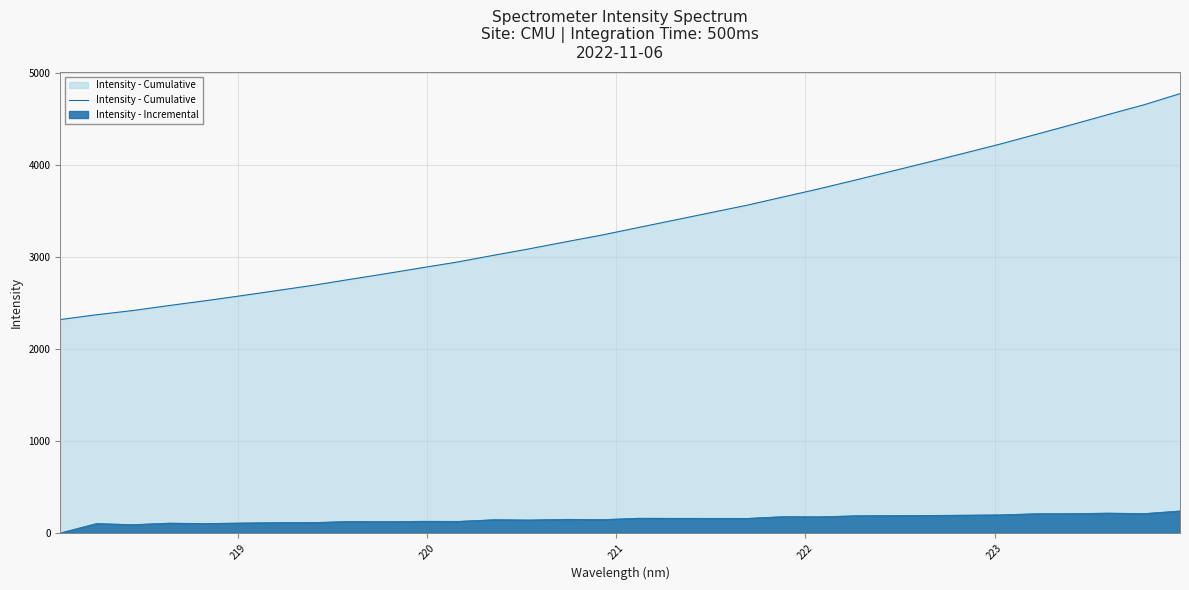

How many lines are shown in the chart?

2